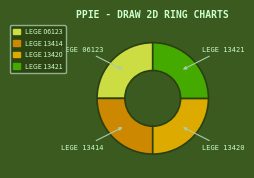

Does LEGE 13420 account for over 50% of the chart?

No